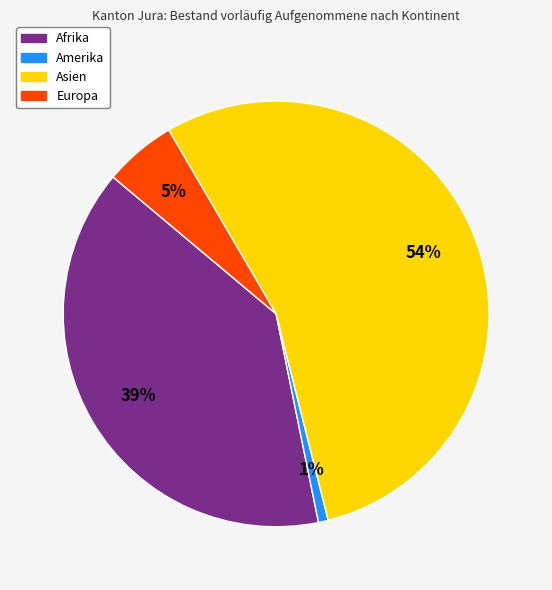

To the nearest percent, what is the difference between the largest and smallest slice percentages?

54%